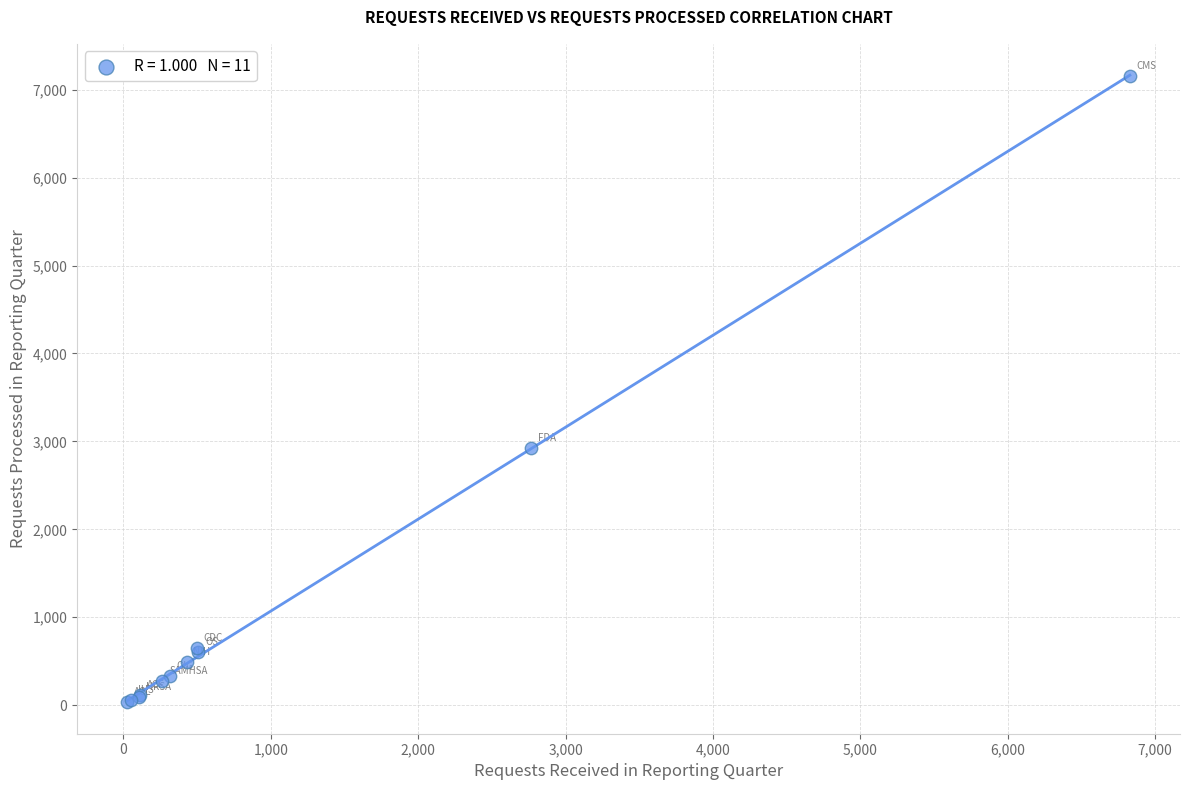

What Y value in the scatter plot is closest to 3593?

2922